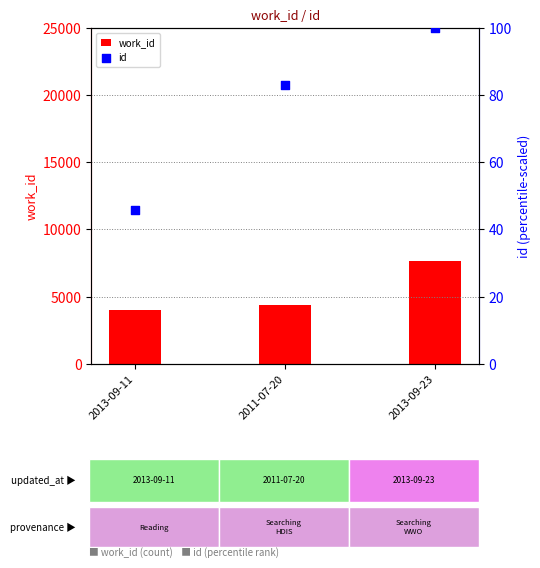

Which series has the largest Y range (max minus min)?

work_id